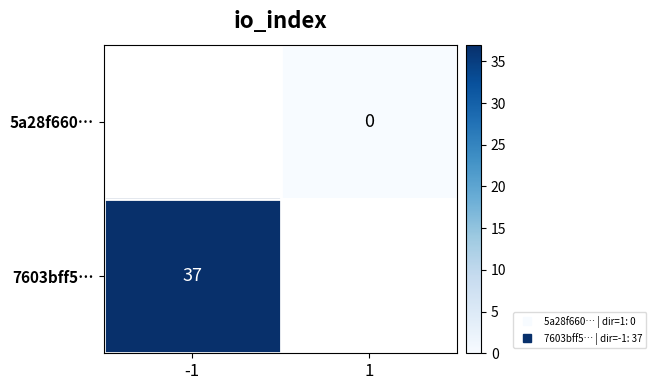

What is the maximum value shown in the chart?

37.0